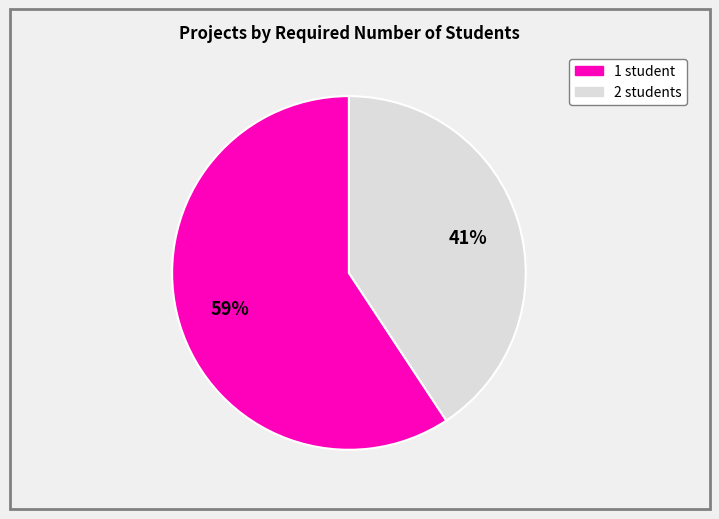

Count the number of slices in the pie.

2